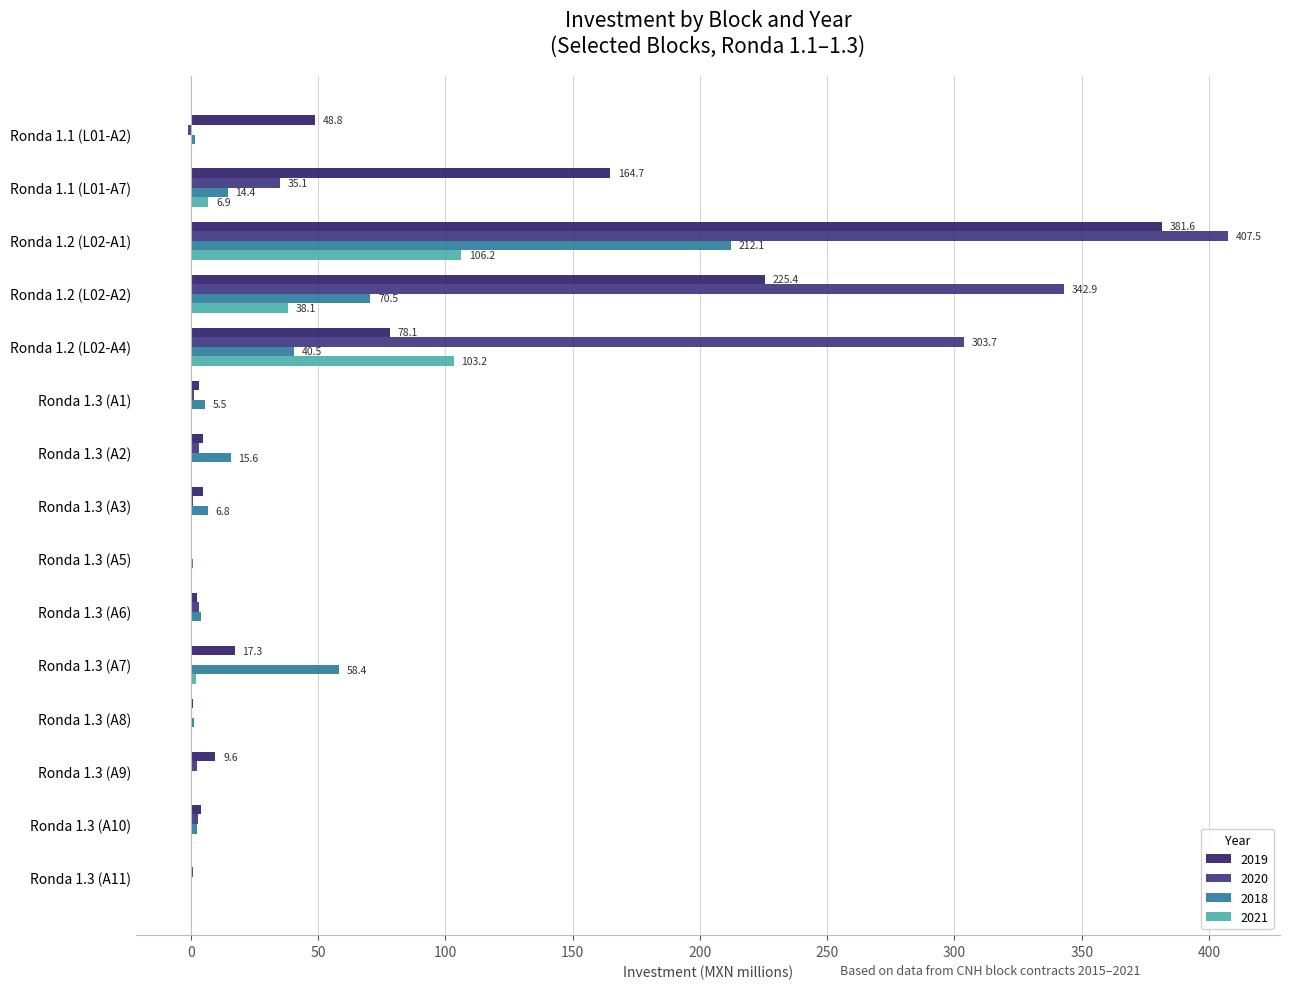

Is it true that 2018 equals 0.6 at Ronda 1.3 (A11)?

True